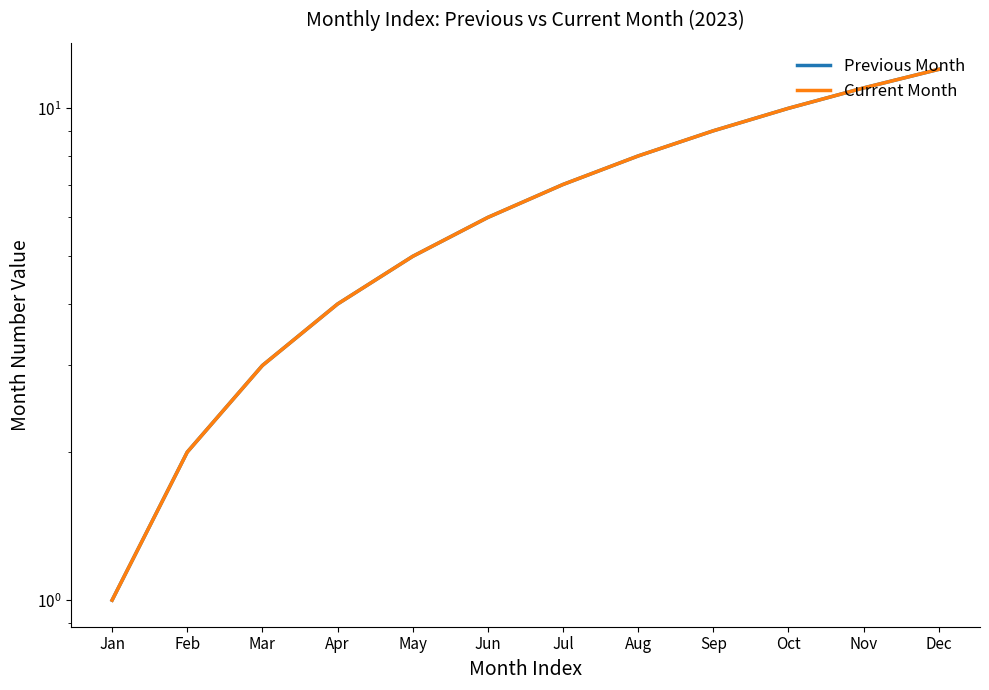

What is the maximum value shown in the chart?

12